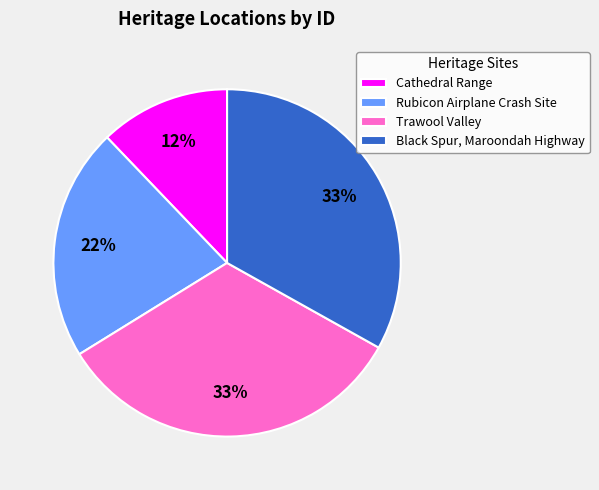

To the nearest percent, what percentage of the pie is Rubicon Airplane Crash Site?

22%